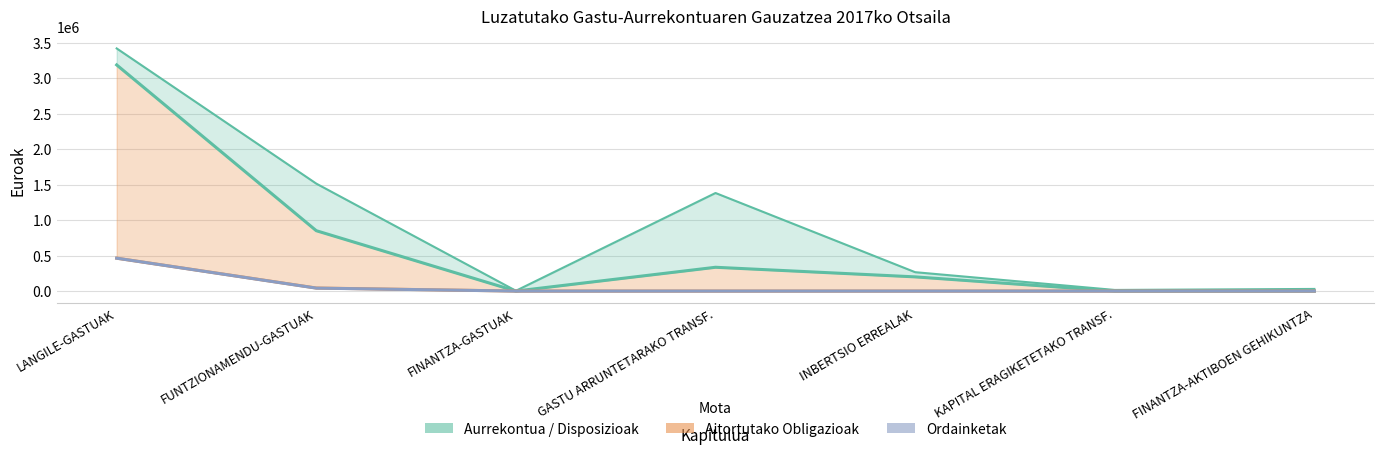

What is the difference between the maximum and minimum values in the Ordainketak series?

463328.5